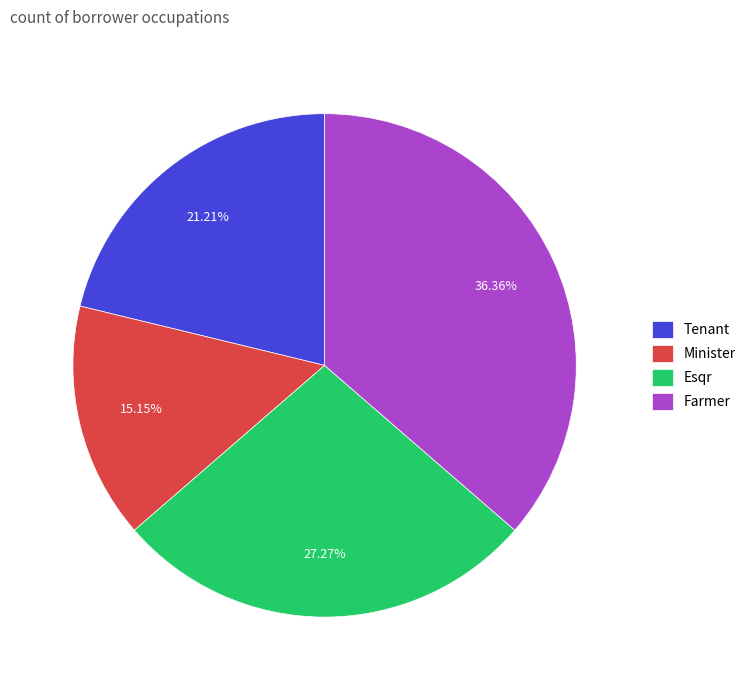

Which category has the smallest portion of the pie?

Minister